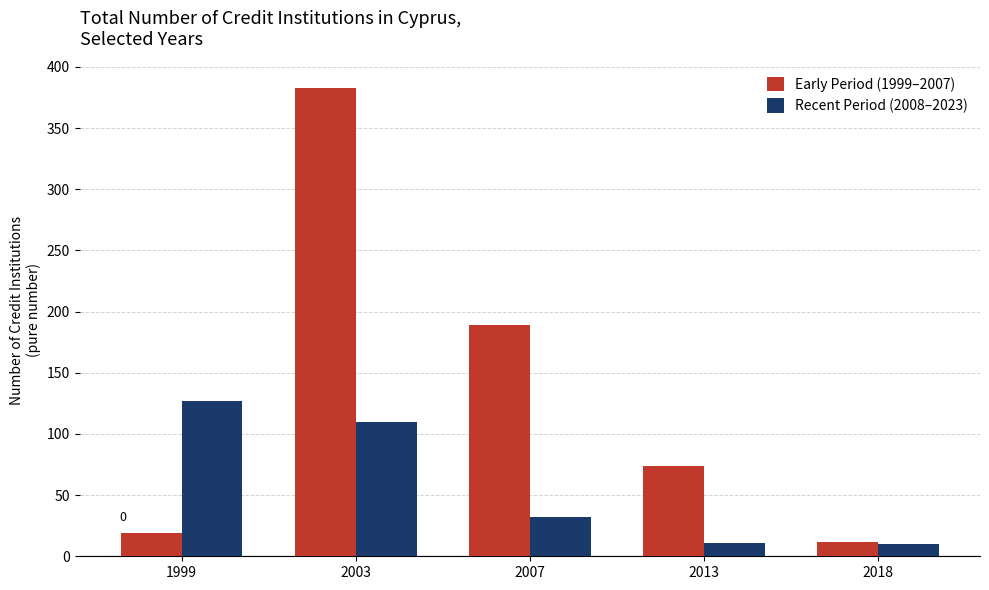

What is the highest value of the Recent Period (2008–2023) series?

127